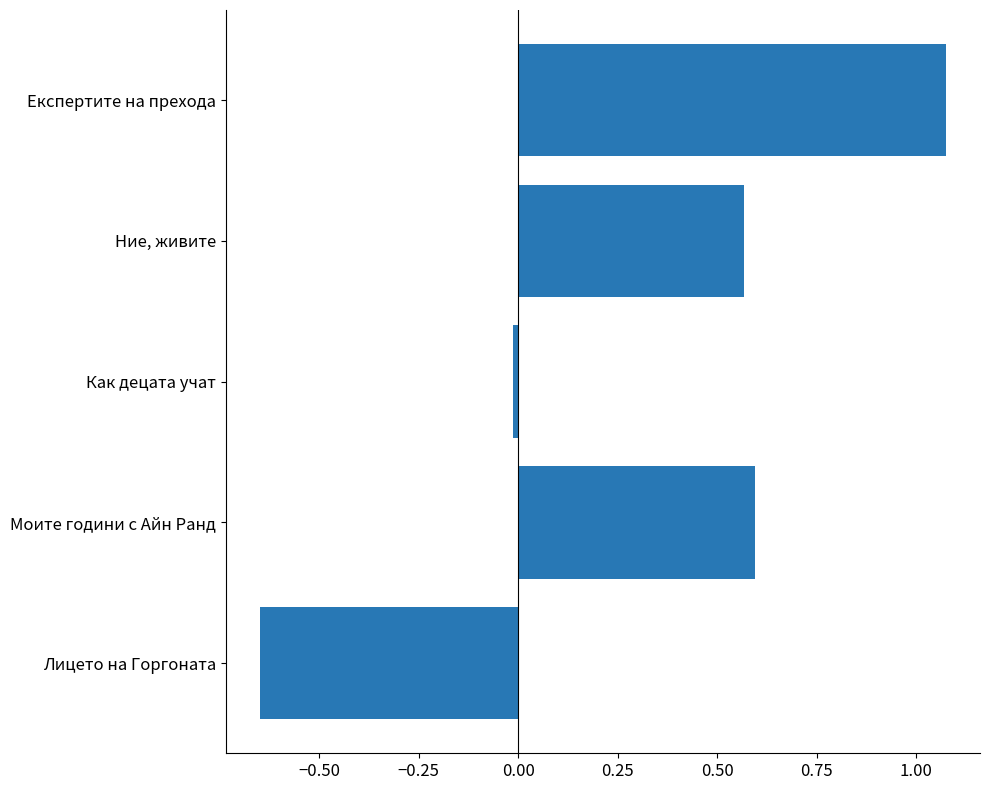

Between Експертите на прехода and Моите години с Айн Ранд, which is larger?

Експертите на прехода